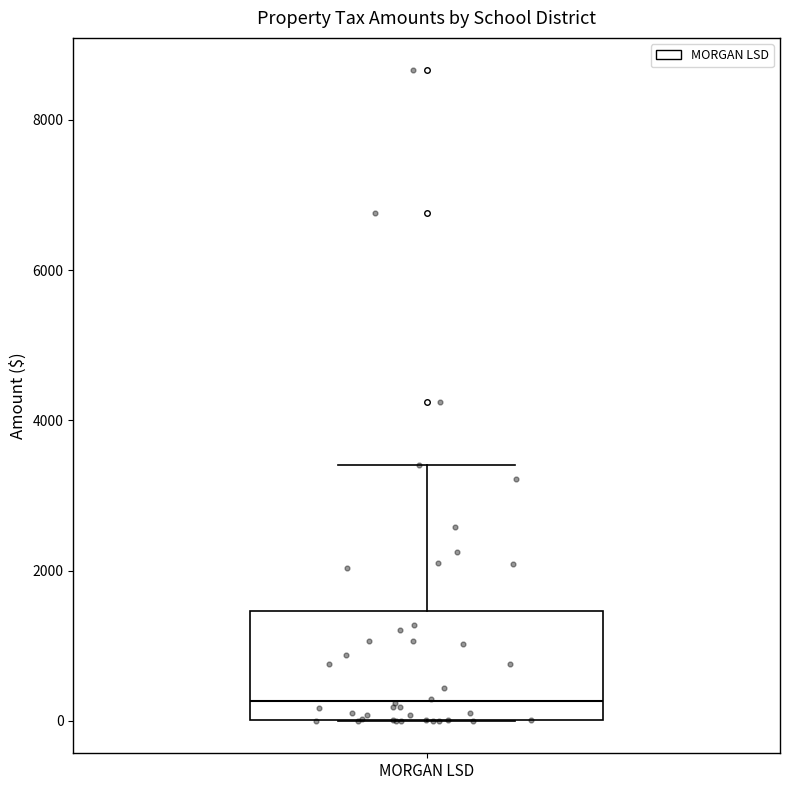

Read this box plot against the y-axis: the position of the median line, the range covered by the box, and the ends of both whiskers. The values are not printed on the chart, so give them approximately, as read against the axis.

median 200, box 0 to 1400, whiskers 0 to 3400